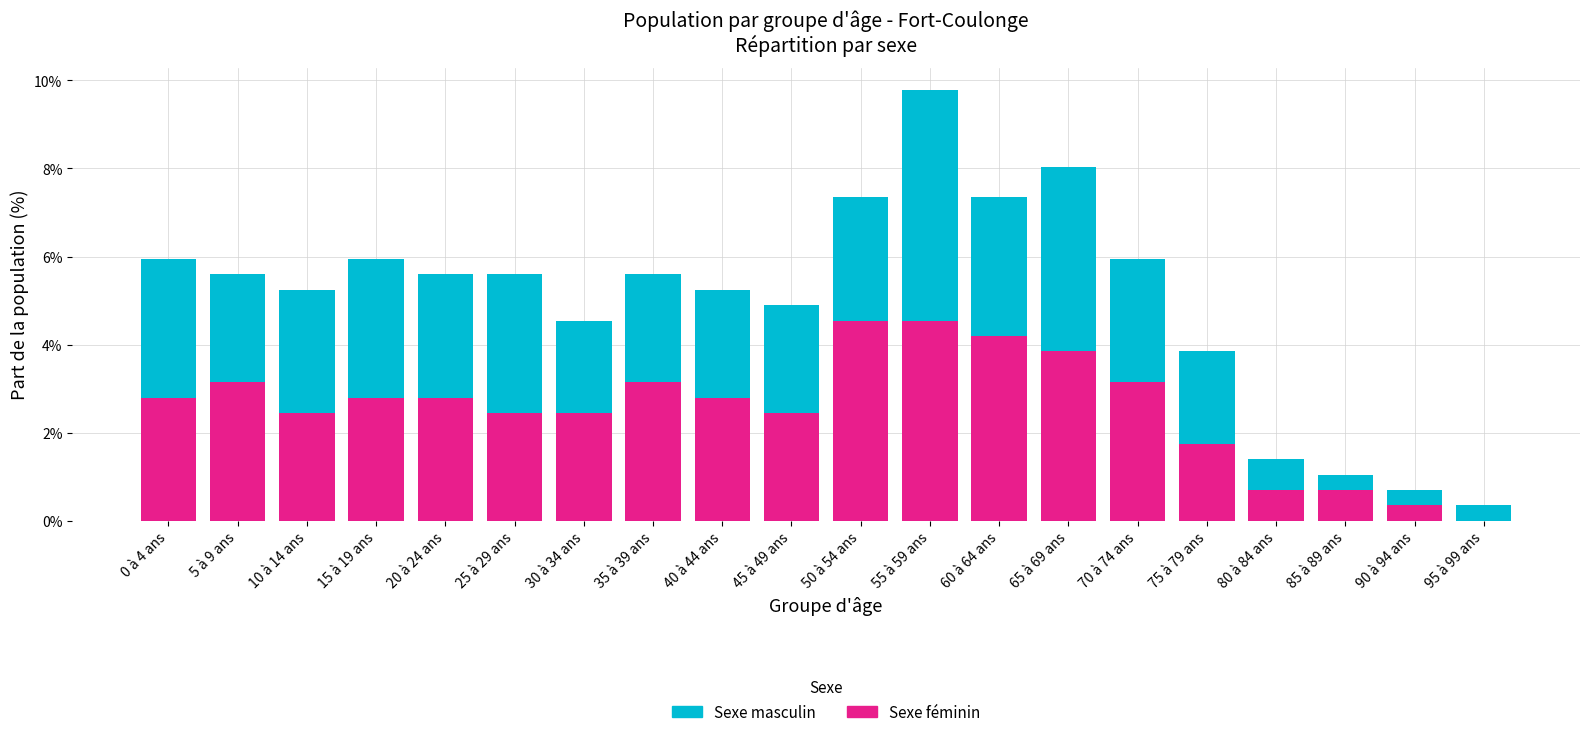

What is the maximum value for Sexe féminin?

4.5